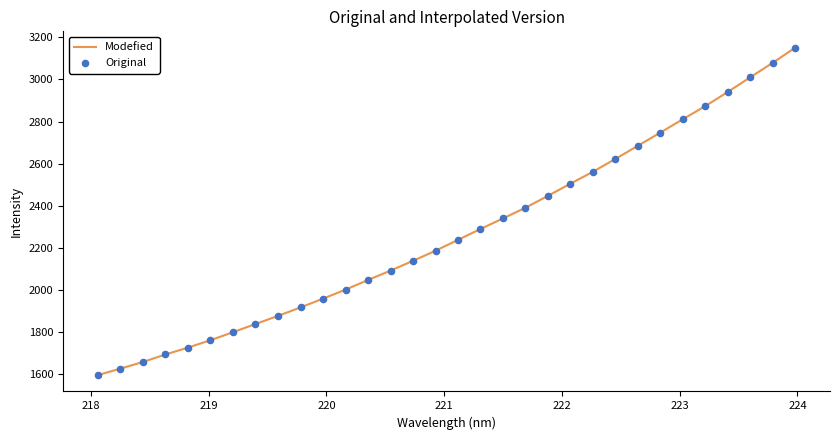

What is the difference between the maximum and minimum values?

1555.0